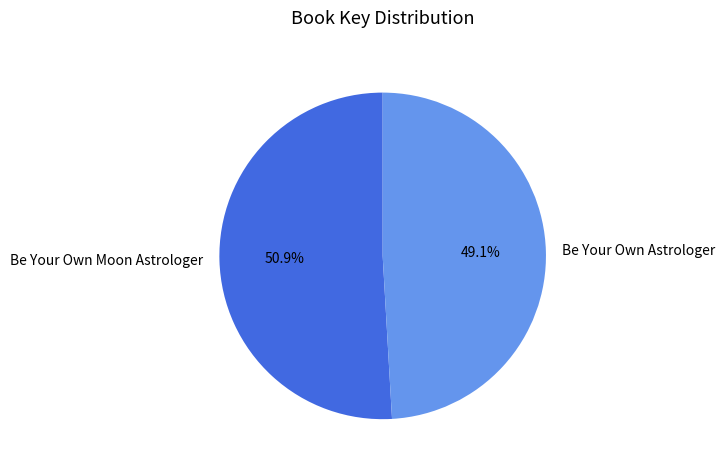

To the nearest percent, what is the combined percentage of Be Your Own Moon Astrologer and Be Your Own Astrologer?

100%